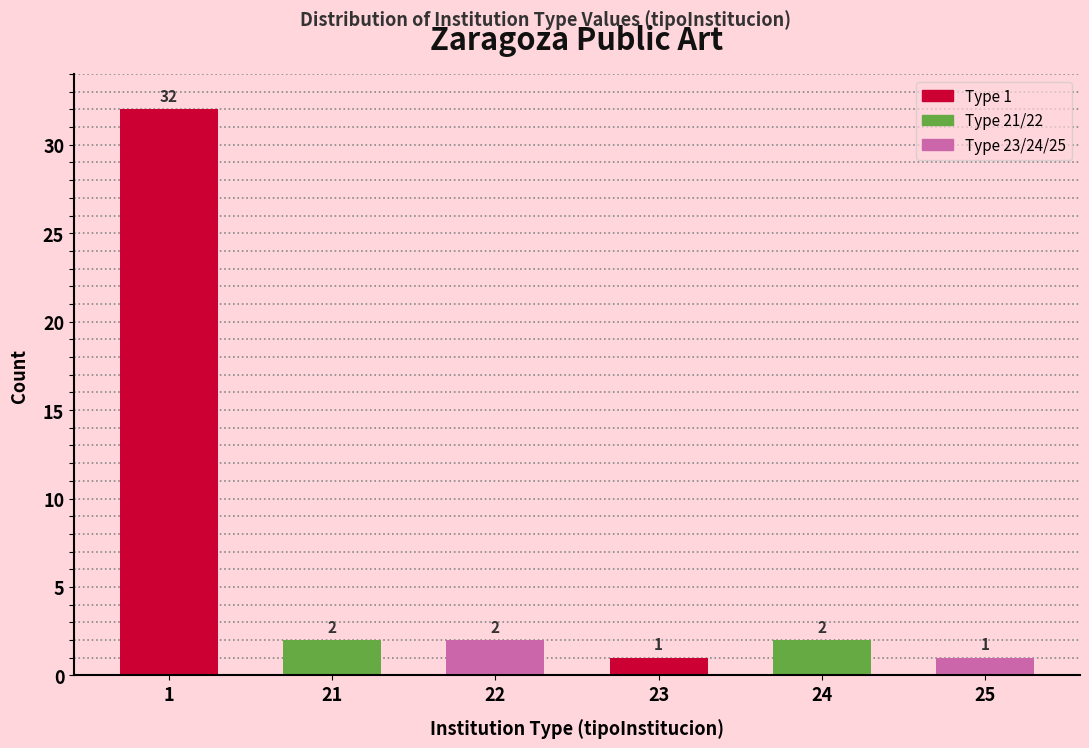

Reading left to right, extract all data points from this chart.

1=32	21=2	22=2	23=1	24=2	25=1